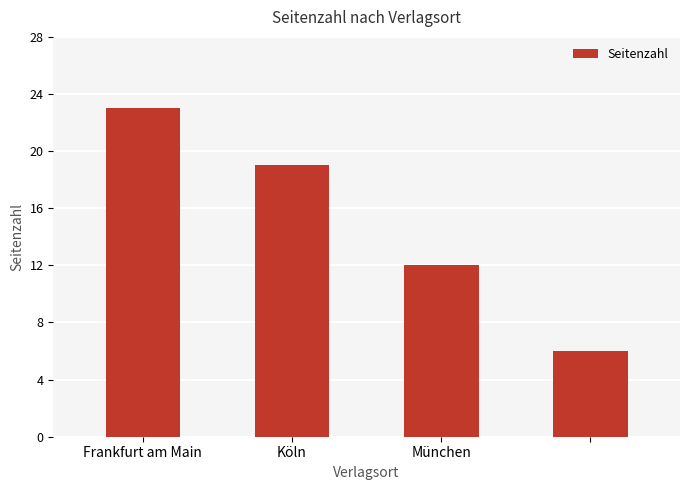

How many distinct data groups are displayed?

1